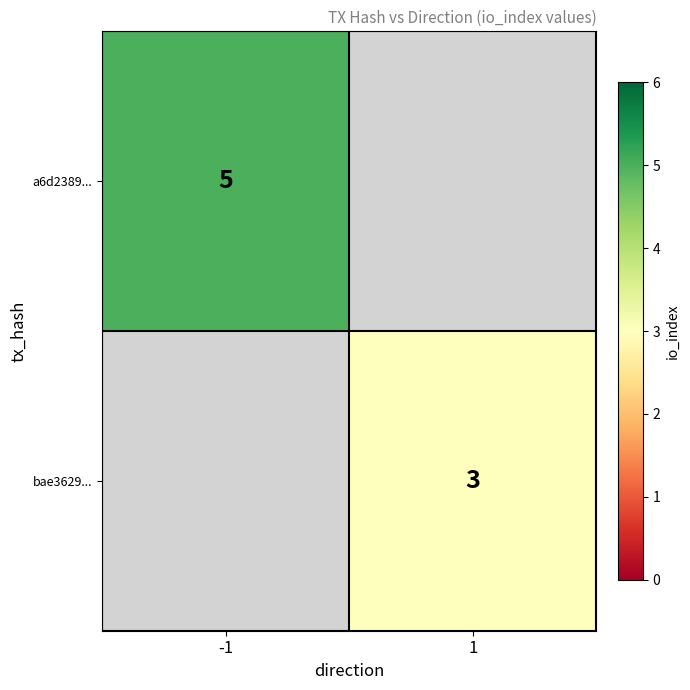

Is the value of bae3629... at 1 greater than the value of a6d2389... at -1?

No